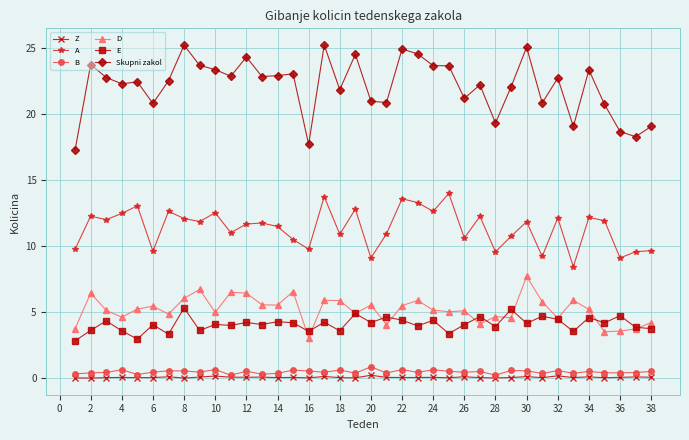

Which series has the widest spread of values?

Skupni zakol